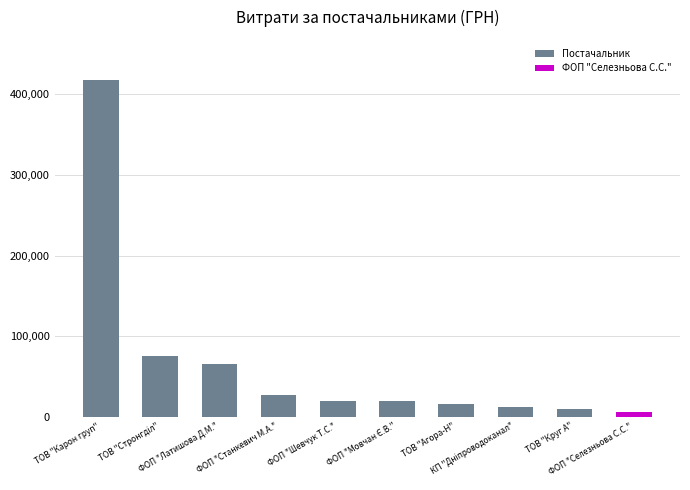

What is the difference between the values at ФОП "Селезньова С.С." and ТОВ "Агора-Н"?

9832.6